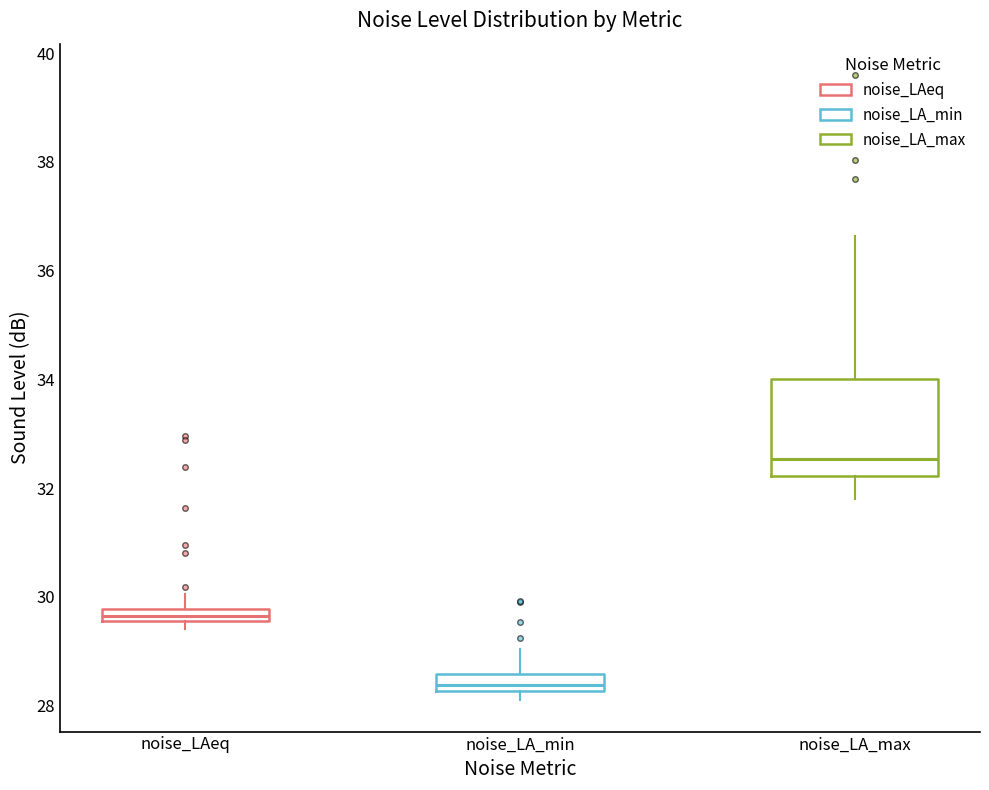

Which box has the lowest median line?

noise_LA_min